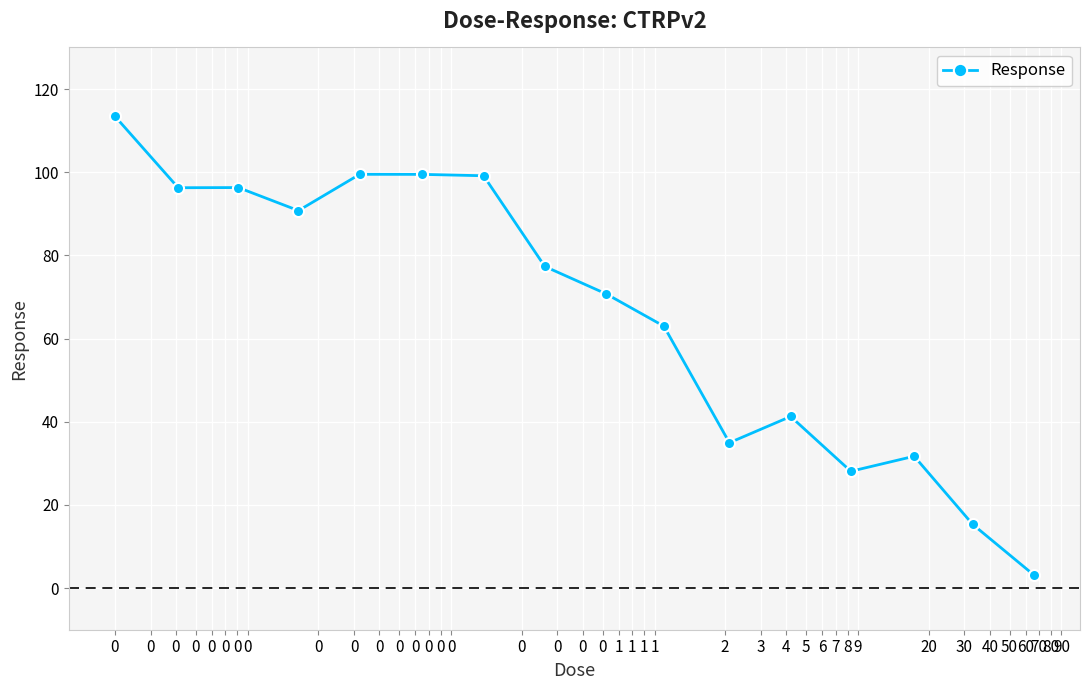

What is the greatest value displayed?

113.5